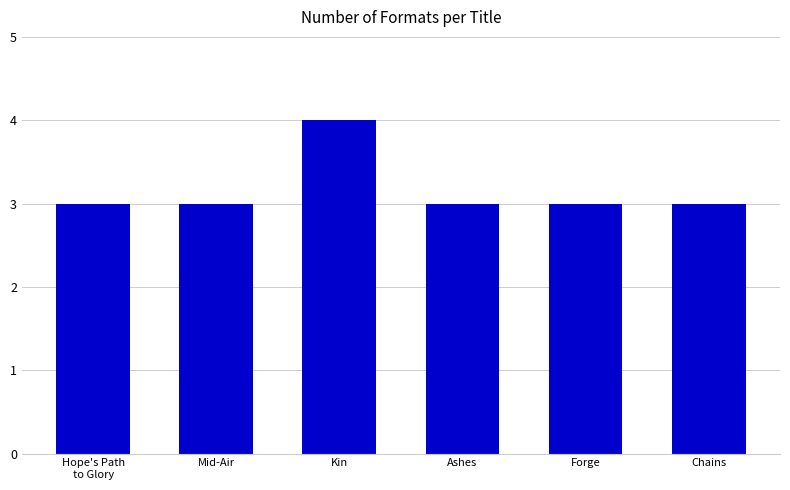

Reading left to right, extract all data points from this chart.

3	3	4	3	3	3